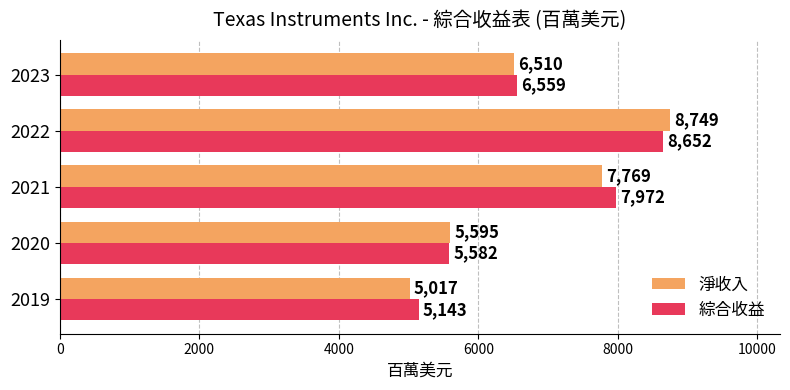

What is the difference between the maximum and minimum values in the 綜合收益 series?

3509